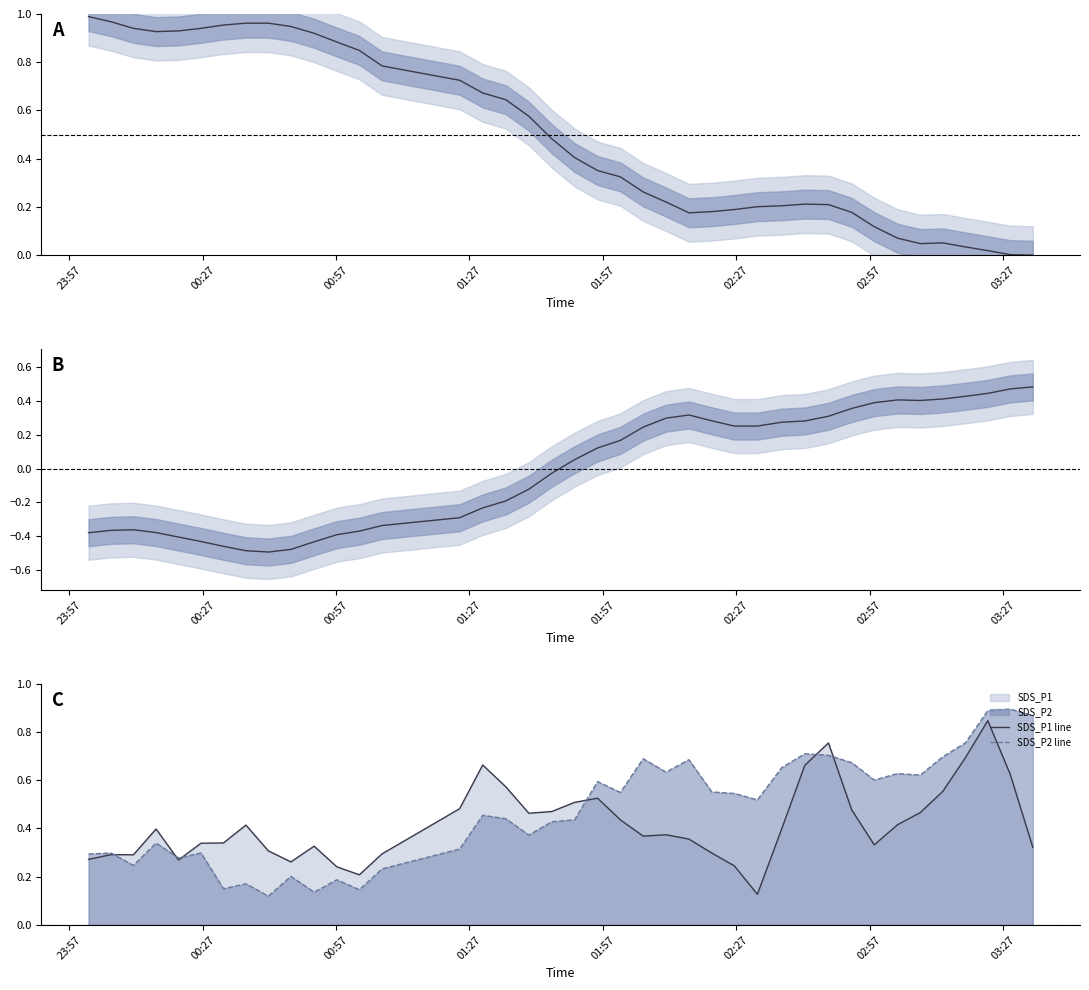

What is the difference between the second highest and second lowest values in the SDS_P1 line series?

0.5